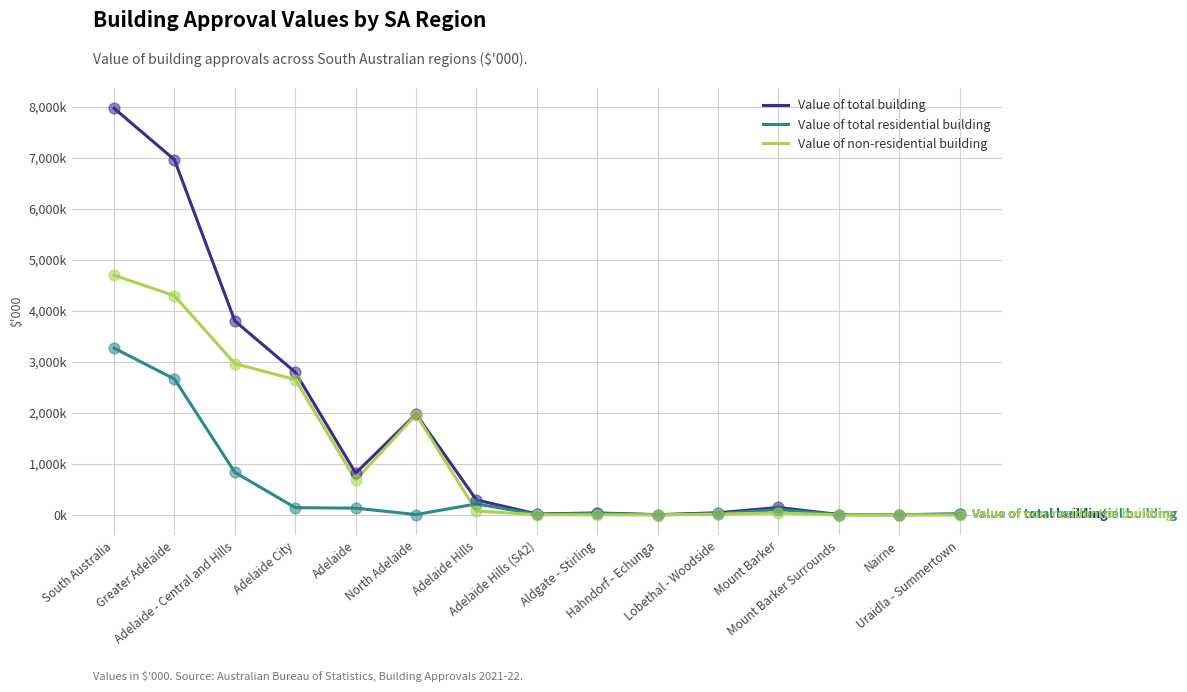

At how many categories does at least one series exceed 7824244?

1